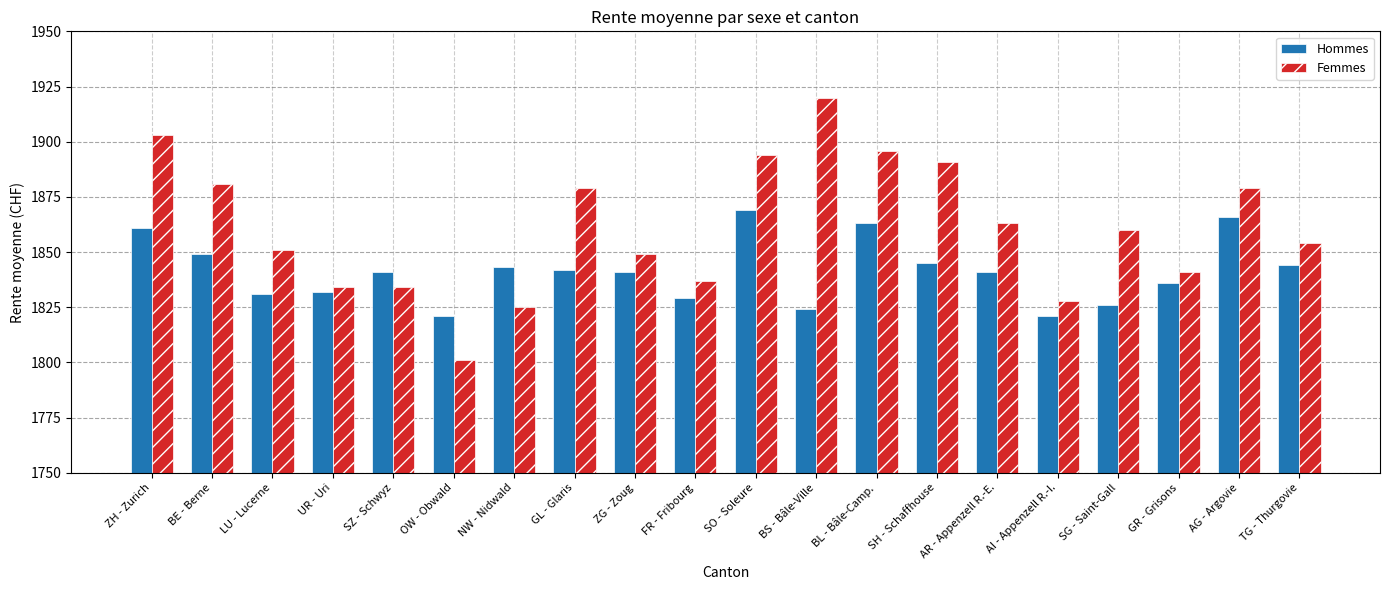

The Femmes series shows 1863 at AR - Appenzell R.-E.. True or false?

True